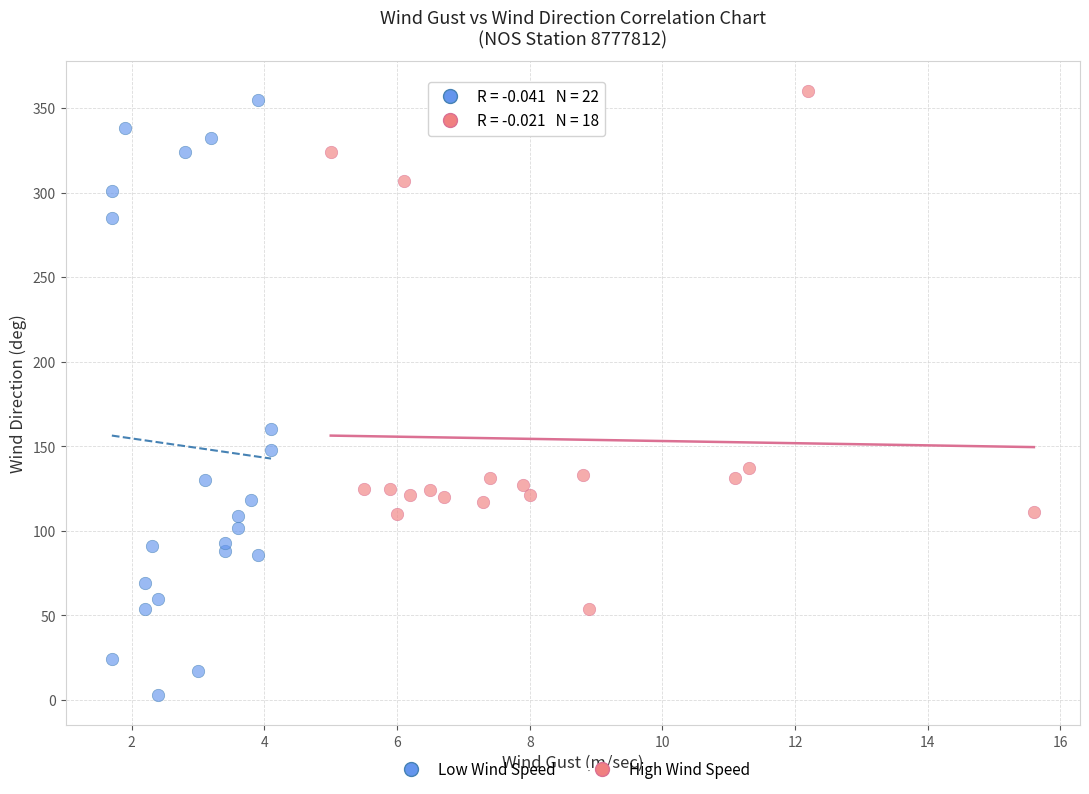

Which series contains the lowest Y value?

Low Wind Speed